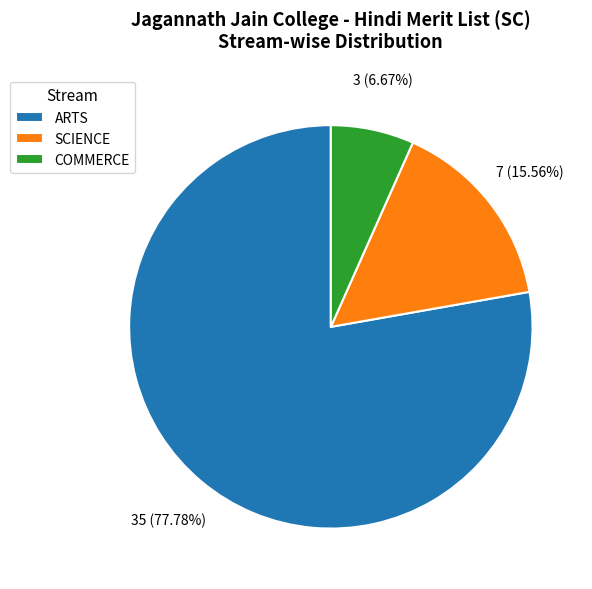

The COMMERCE slice represents 7% of the pie. True or false?

True